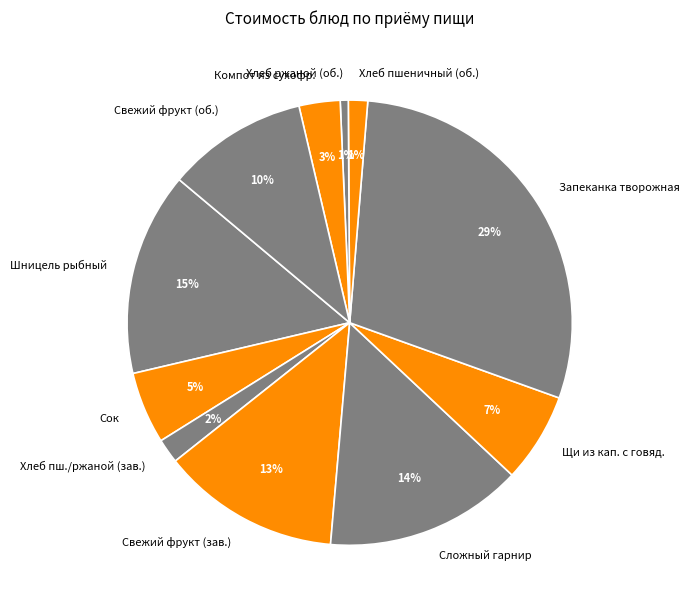

To the nearest percent, what is the difference between the Свежий фрукт (зав.) and Щи из кап. с говяд. slice percentages?

6%